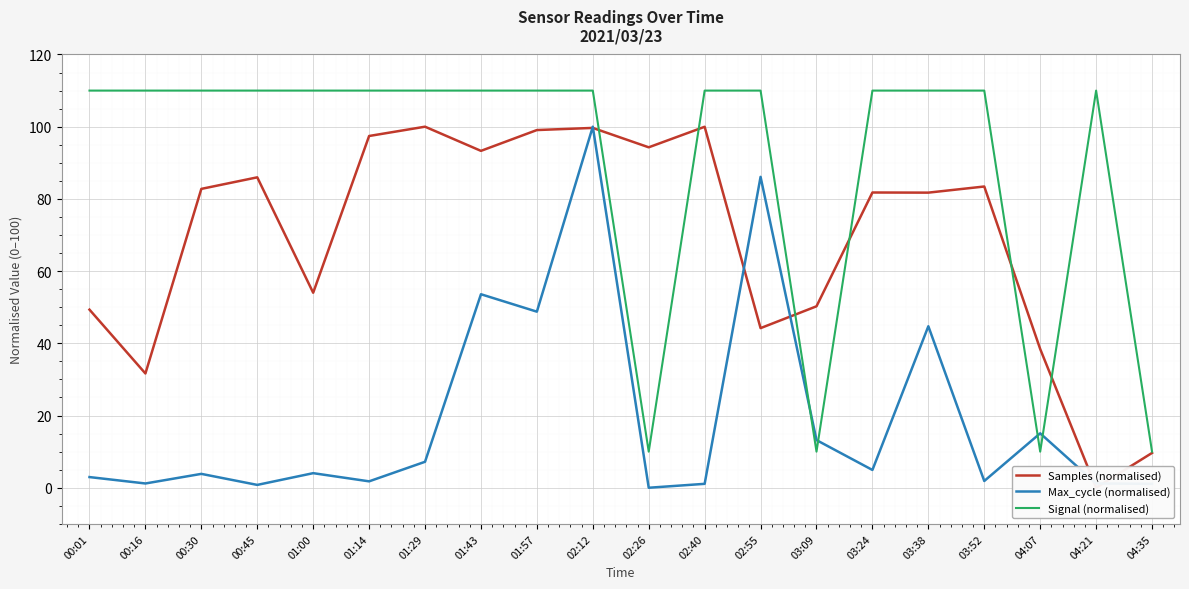

At which category is the sum across all series the highest?

02:12